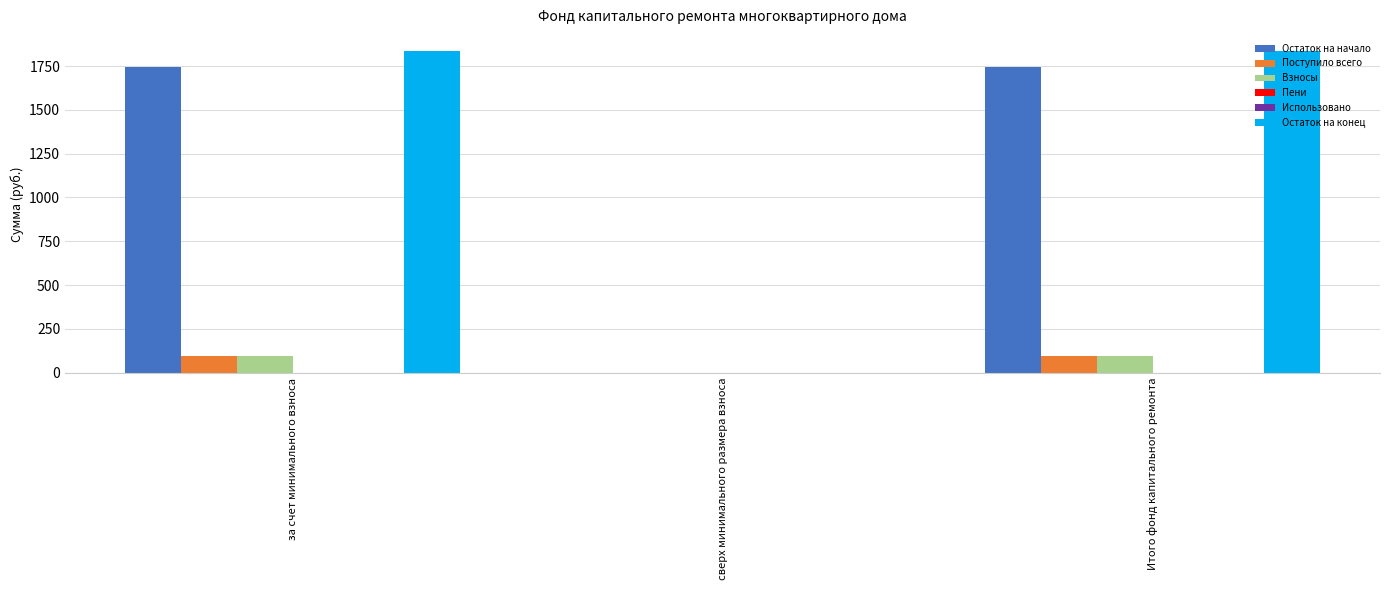

What is the sum of all Взносы values?

184.7